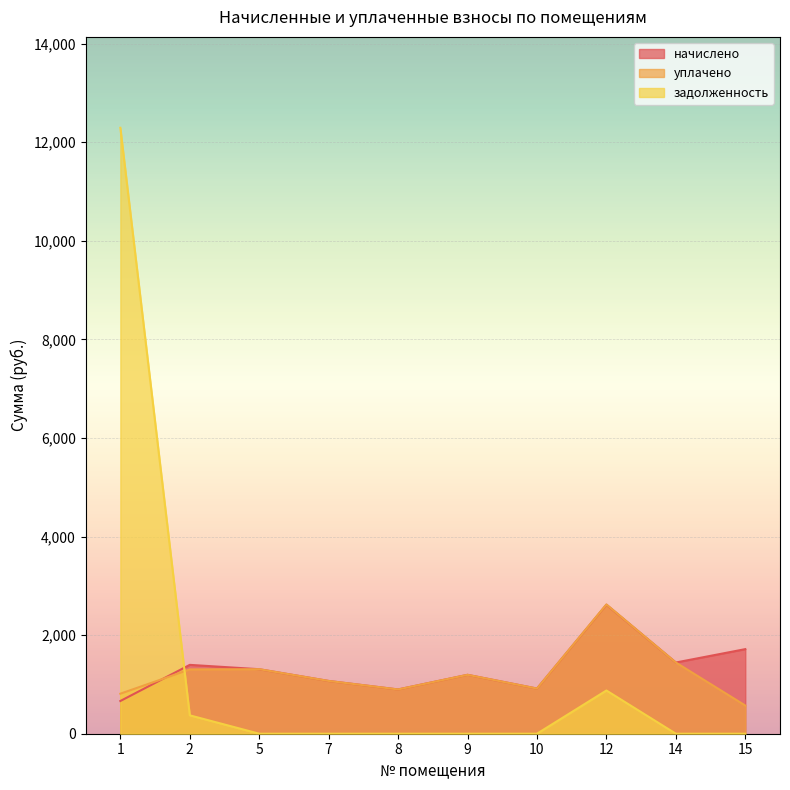

At how many categories does at least one series exceed 1039?

8